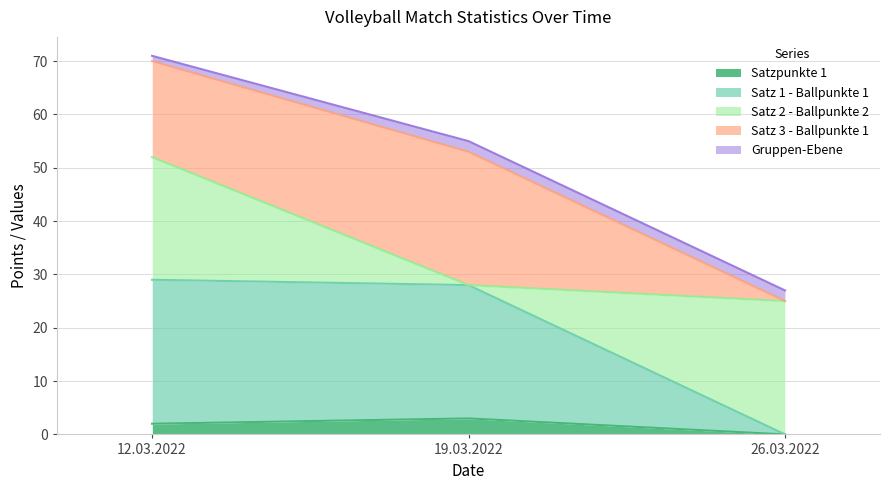

Is it true that Gruppen-Ebene equals 17 at 12.03.2022?

False